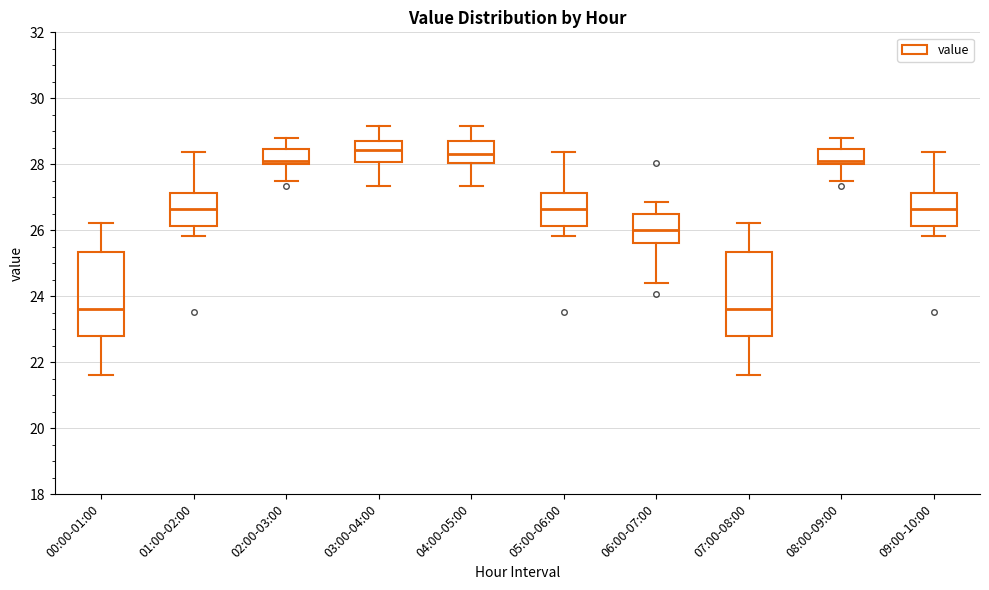

Reading left to right, transcribe this box plot: for each box, give where its median line is, the range the box spans, and where its two whiskers end, as read against the y-axis. The values are not printed on the chart, so give them approximately, as read against the axis.

00:00-01:00: median 23.6, box 22.8 to 25.4, whiskers 21.6 to 26.2
01:00-02:00: median 26.6, box 26.2 to 27.2, whiskers 25.8 to 28.4
02:00-03:00: median 28.0 (just above the box's lower edge), box 28.0 to 28.4, whiskers 27.6 to 28.8
03:00-04:00: median 28.4, box 28.0 to 28.8, whiskers 27.4 to 29.2
04:00-05:00: median 28.4, box 28.0 to 28.8, whiskers 27.4 to 29.2
05:00-06:00: median 26.6, box 26.2 to 27.2, whiskers 25.8 to 28.4
06:00-07:00: median 26.0, box 25.6 to 26.4, whiskers 24.4 to 26.8
07:00-08:00: median 23.6, box 22.8 to 25.4, whiskers 21.6 to 26.2
08:00-09:00: median 28.0 (just above the box's lower edge), box 28.0 to 28.4, whiskers 27.6 to 28.8
09:00-10:00: median 26.6, box 26.2 to 27.2, whiskers 25.8 to 28.4